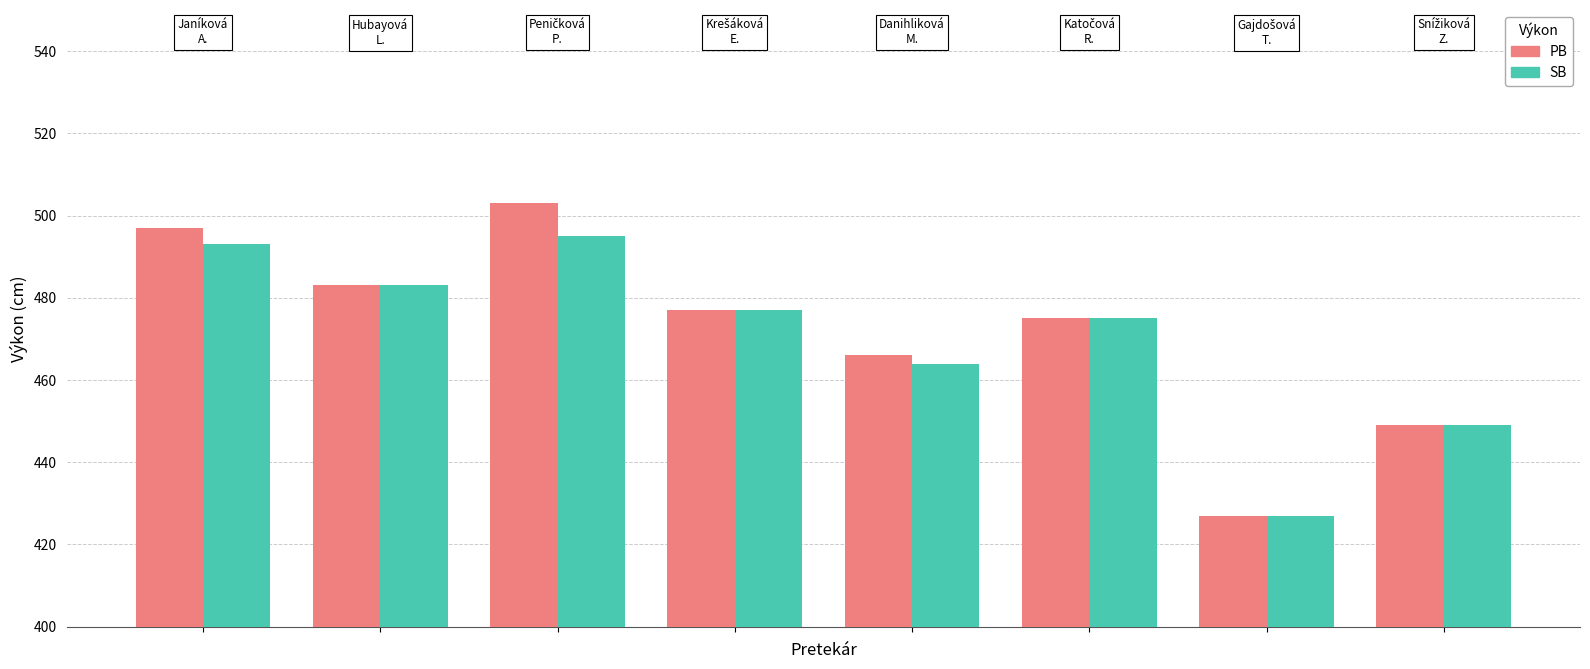

How many values in the SB series are below 477?

4